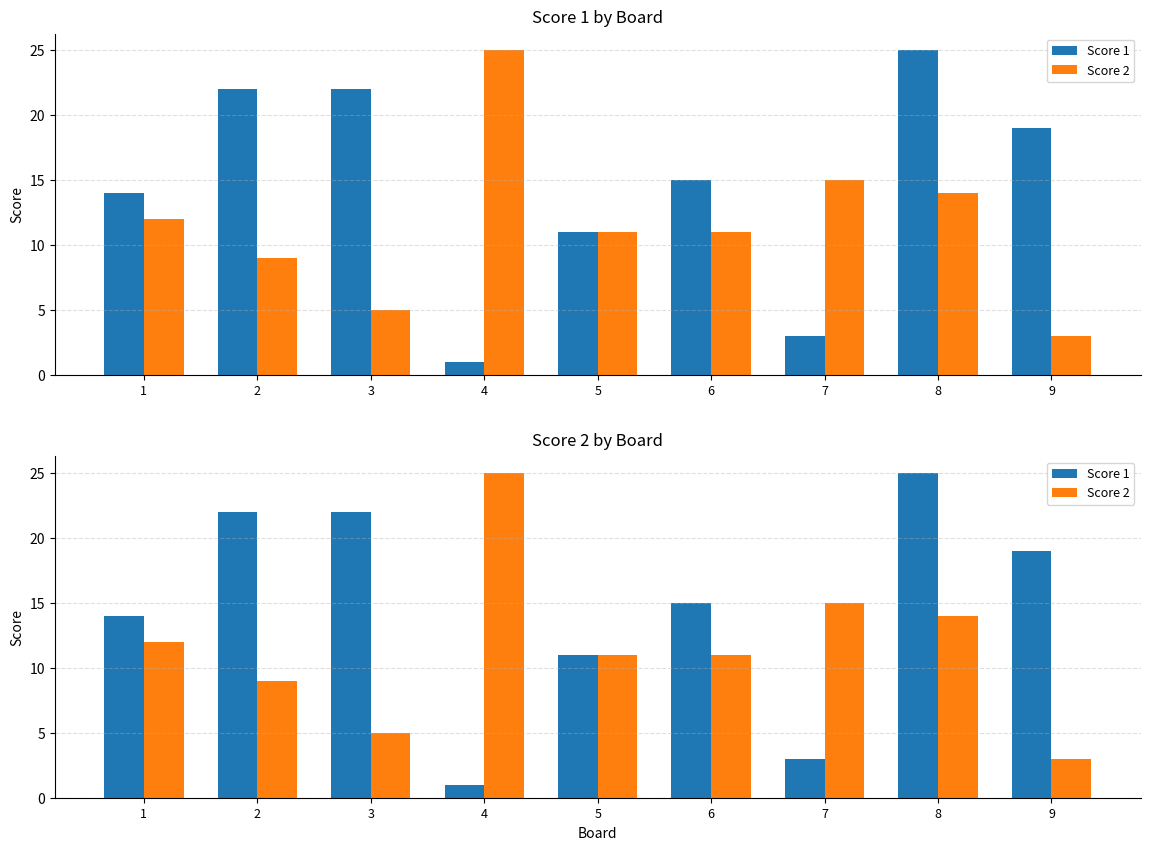

What are all the series names shown in the legend?

Score 1, Score 2